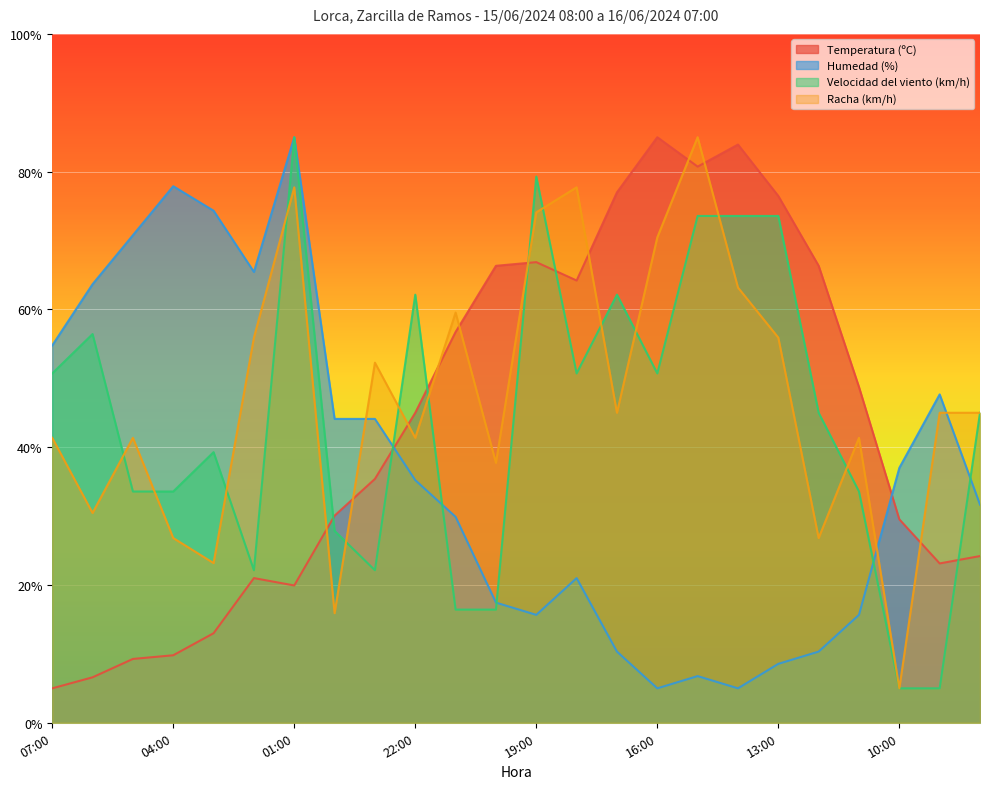

In Humedad (%), how many points are lower than both neighbors (excluding endpoints)?

4